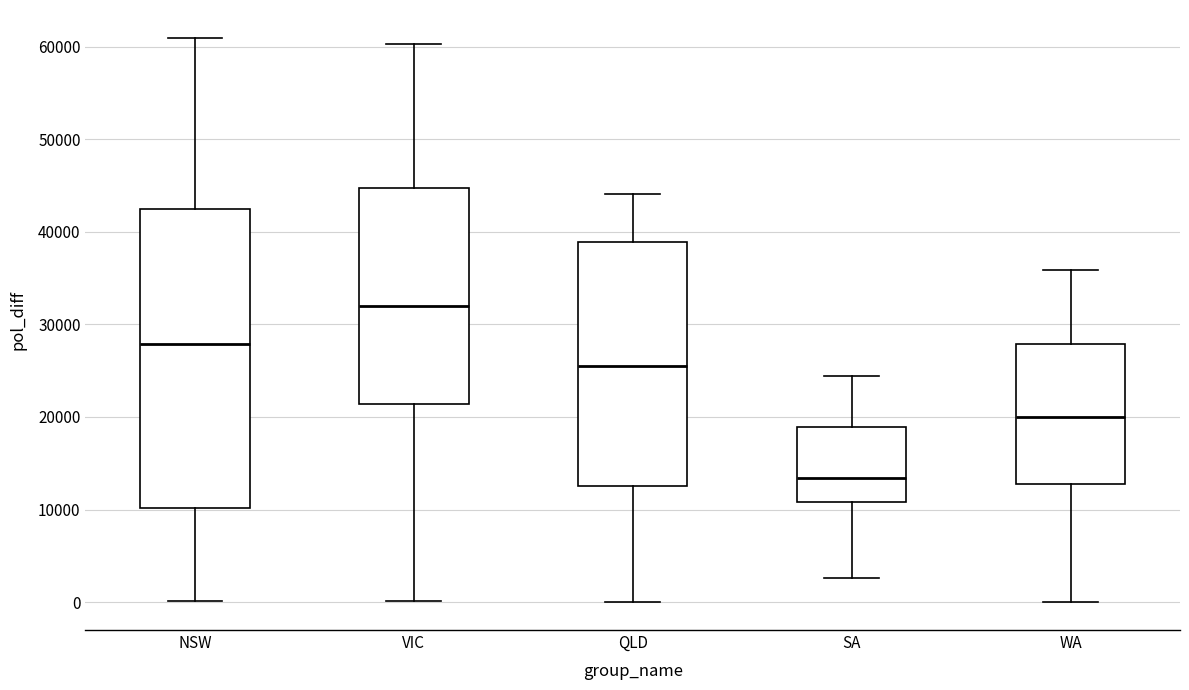

Reading left to right, transcribe this box plot: for each box, give where its median line is, the range the box spans, and where its two whiskers end, as read against the y-axis. The values are not printed on the chart, so give them approximately, as read against the axis.

NSW: median 28000, box 10000 to 43000, whiskers 0 to 61000
VIC: median 32000, box 21000 to 45000, whiskers 0 to 60000
QLD: median 26000, box 13000 to 39000, whiskers 0 to 44000
SA: median 13000, box 11000 to 19000, whiskers 3000 to 24000
WA: median 20000, box 13000 to 28000, whiskers 0 to 36000